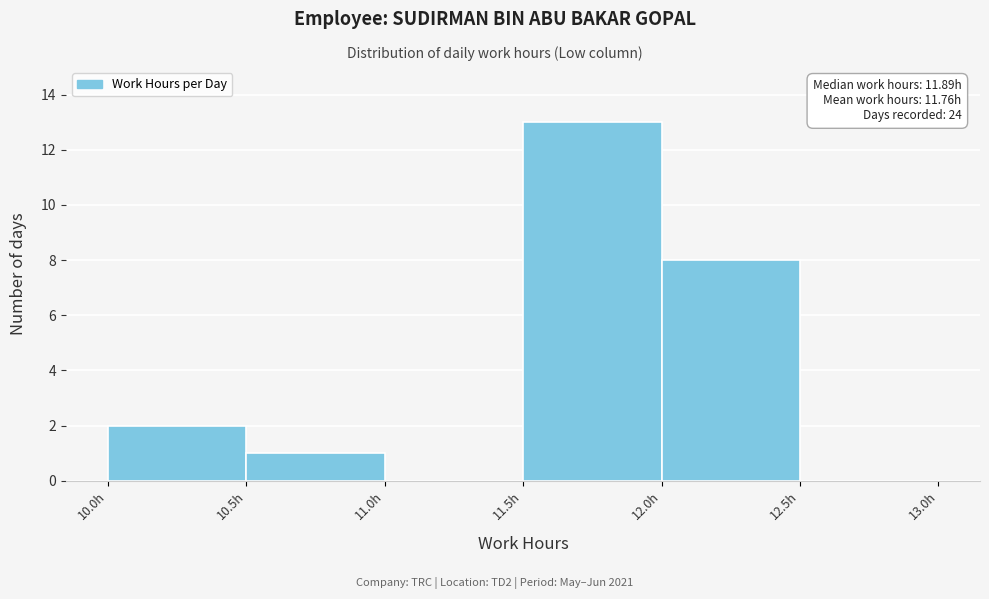

Which range on the x-axis has the tallest bar?

11.5 to 12.0